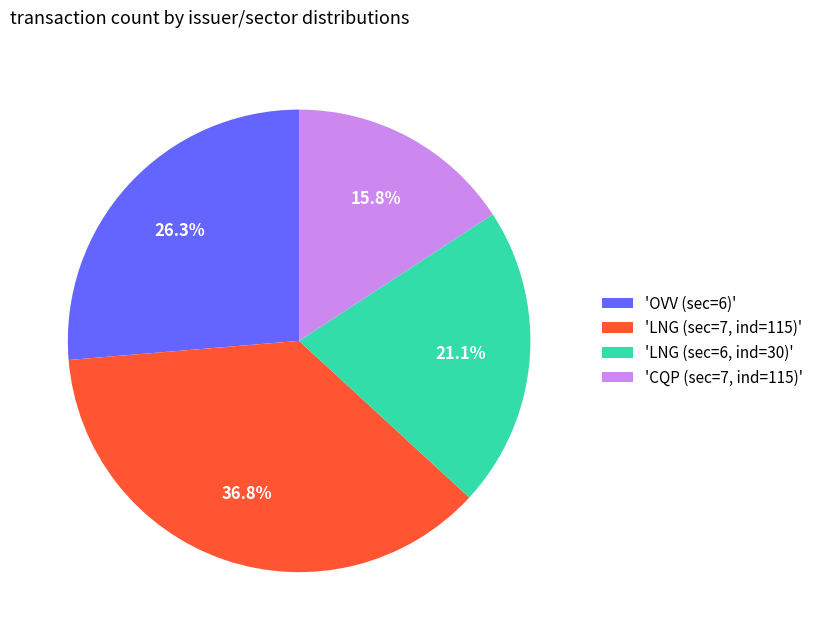

To the nearest percent, what is the average slice percentage?

25%